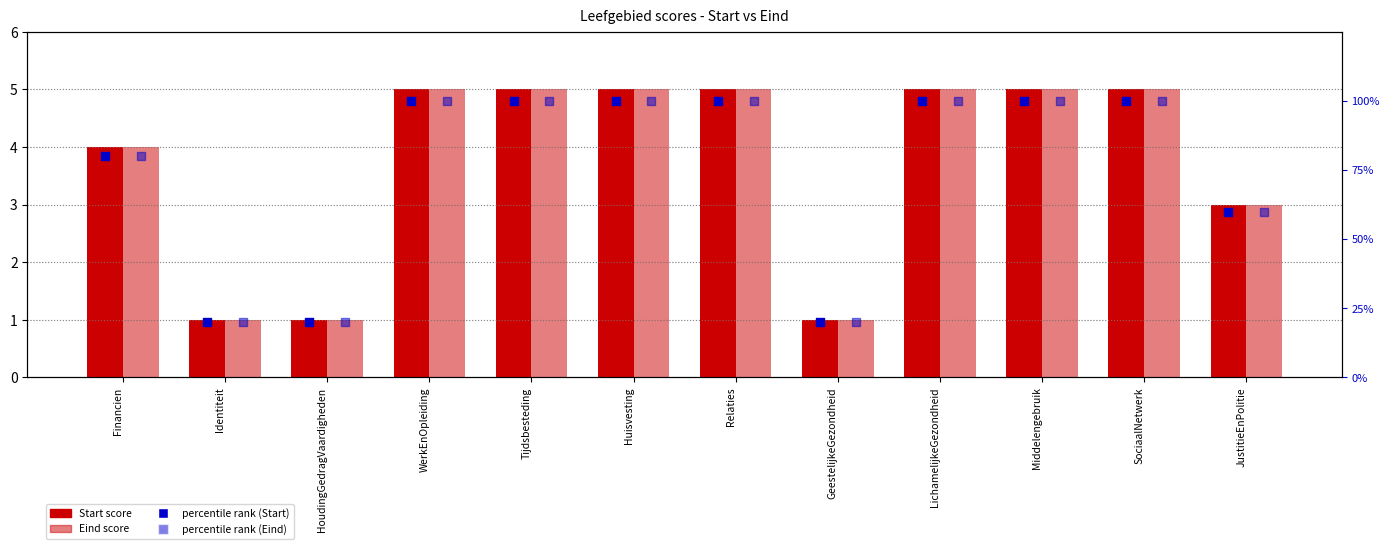

Which series contains the lowest Y value?

Start